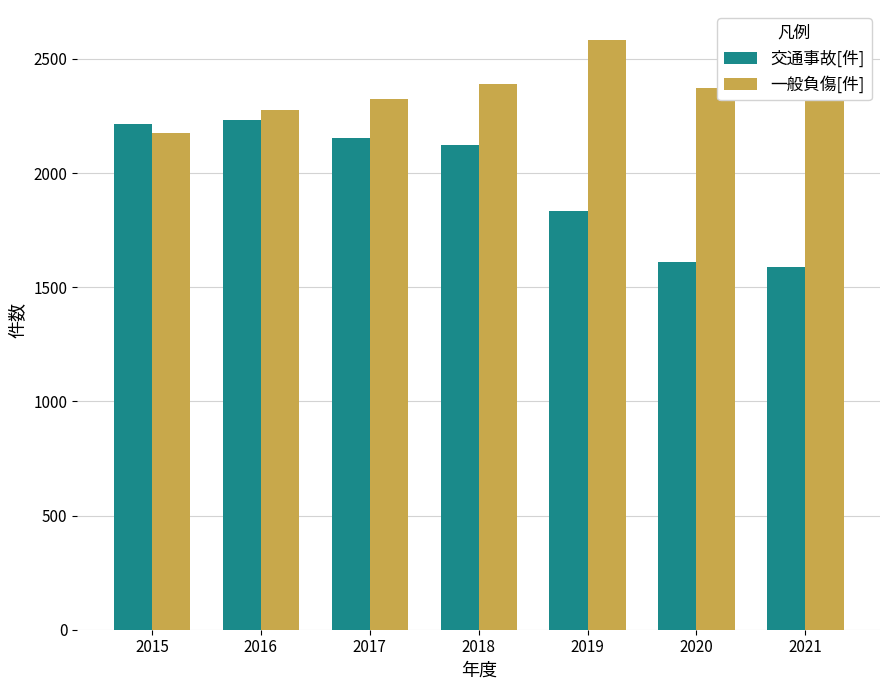

Where does the 一般負傷[件] series first go above 2374?

2018